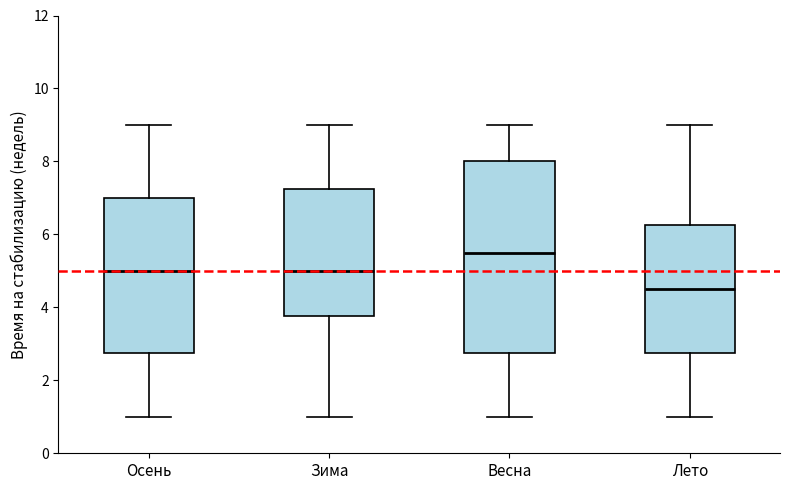

Where does the median line of the box for Осень sit on the y-axis? The values are not printed on the chart, so give them approximately, as read against the axis.

5.0